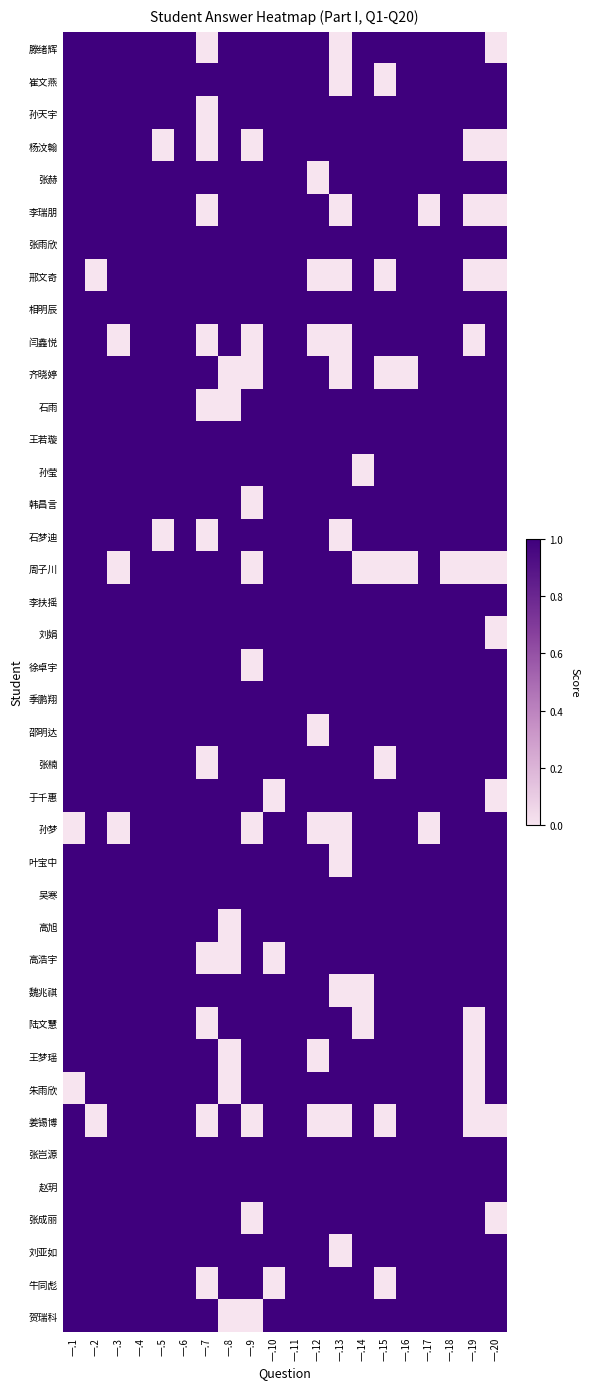

What is the spread (max minus min) of values at 一.17?

1